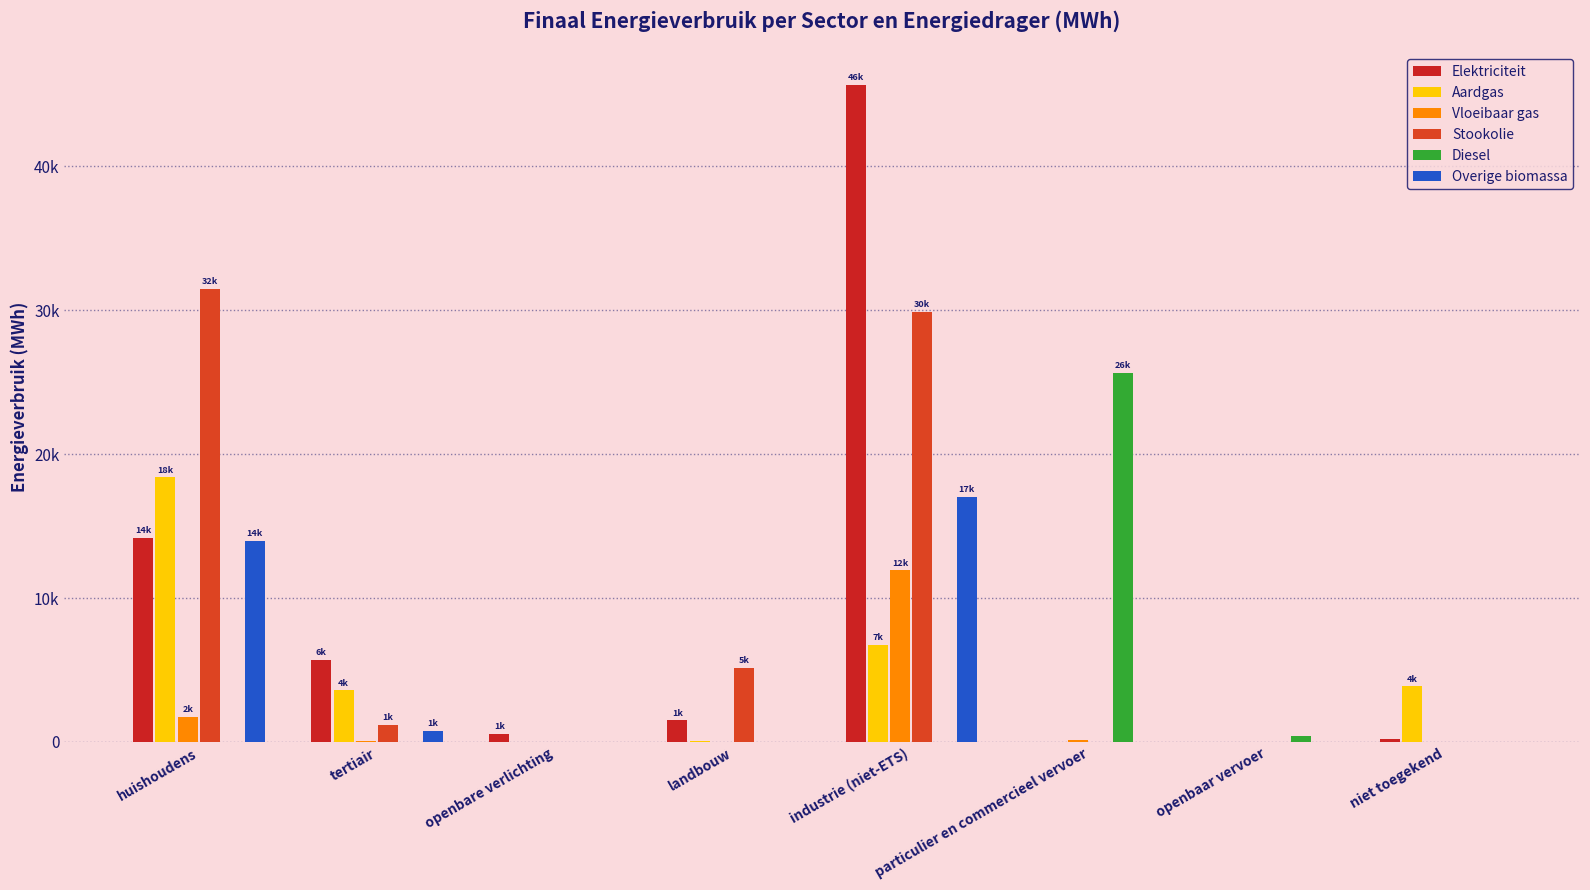

At which label is Vloeibaar gas closest to 5960?

huishoudens